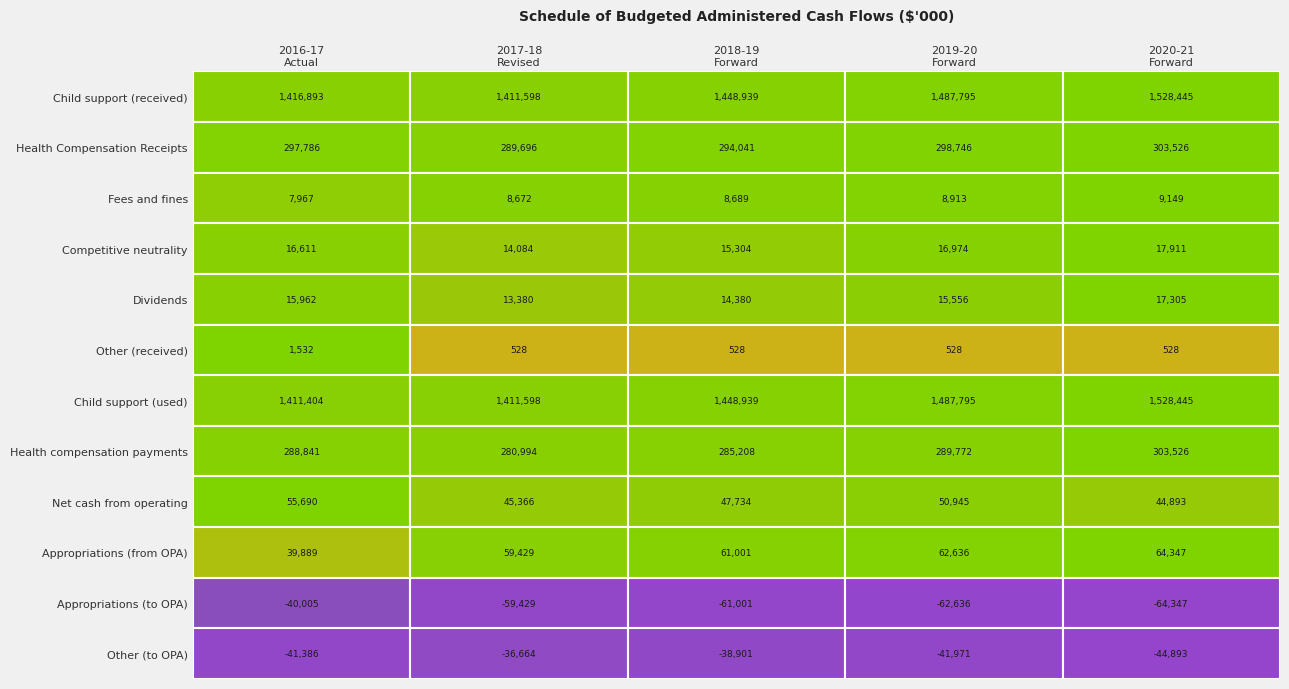

What value does the Fees and fines series have at 4?

9149